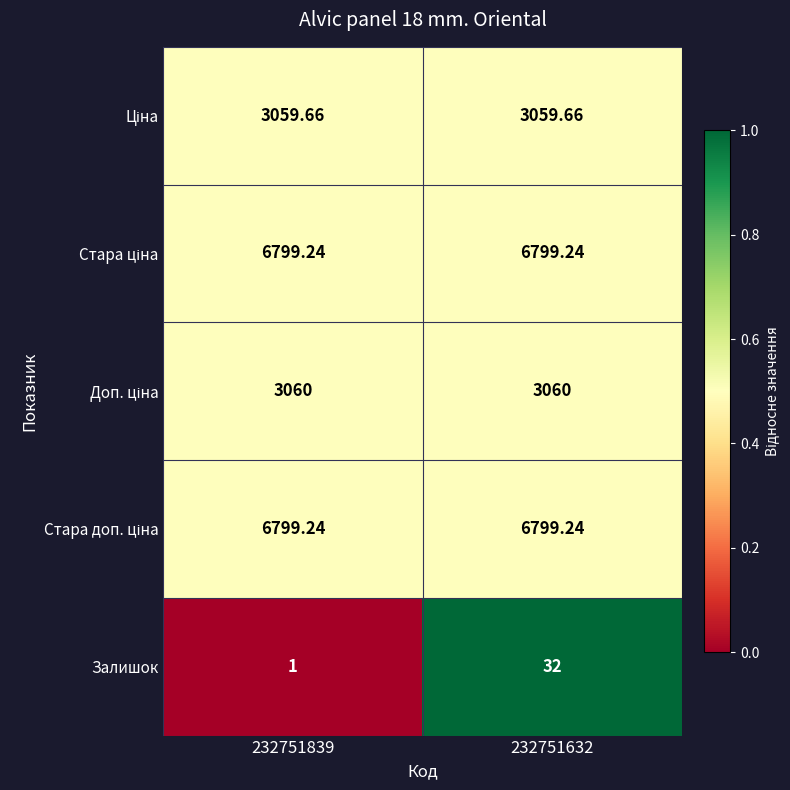

Which series changed the most between 232751839 and 232751632?

Залишок